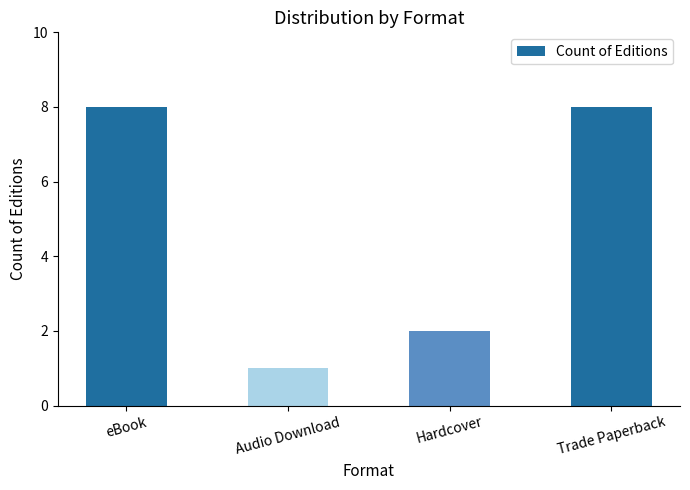

True or false: the data shows 2 at Audio Download.

False